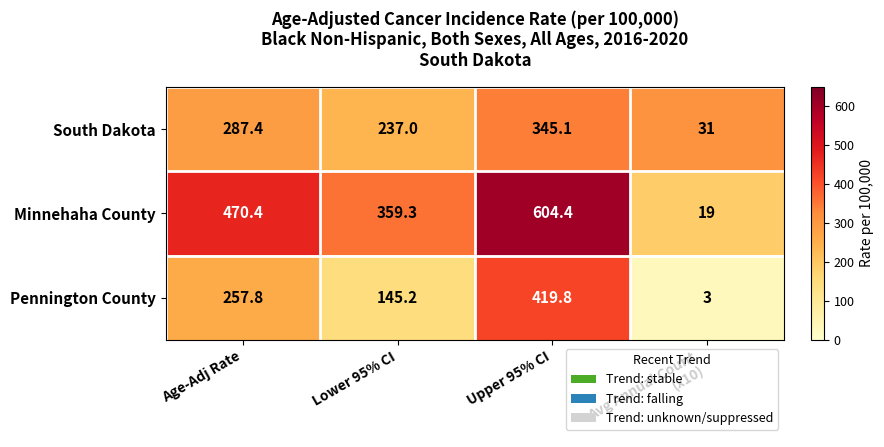

Is it true that Pennington County equals 145.2 at Lower 95% CI?

True